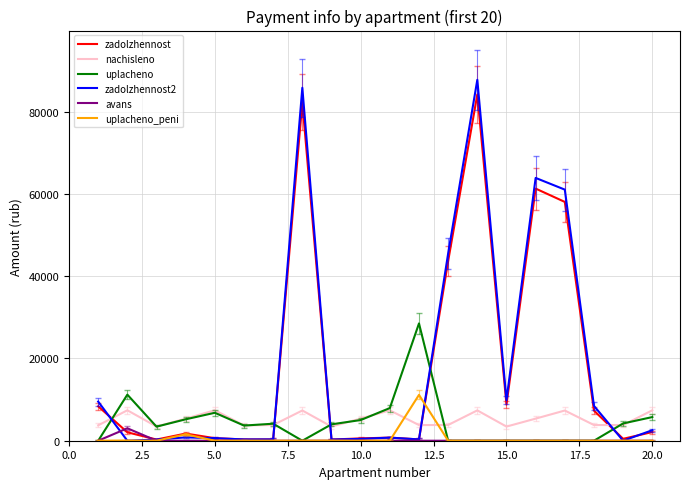

What is the difference between the maximum and second lowest values in the zadolzhennost2 series?

87752.6